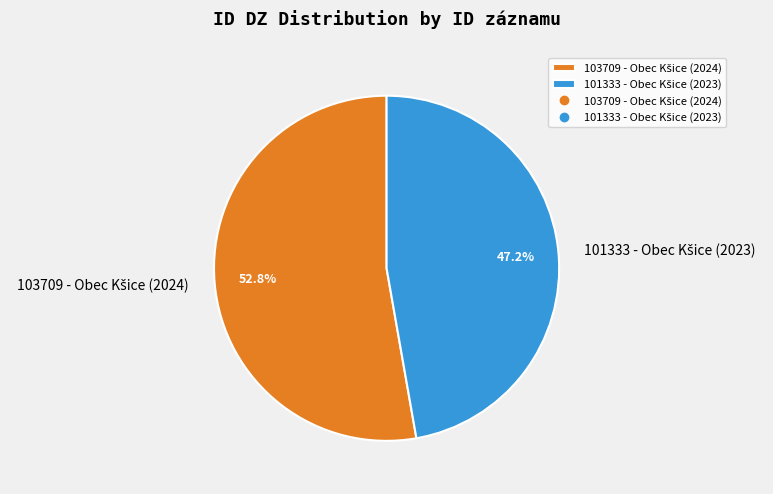

To the nearest percent, what is the average slice percentage?

50%